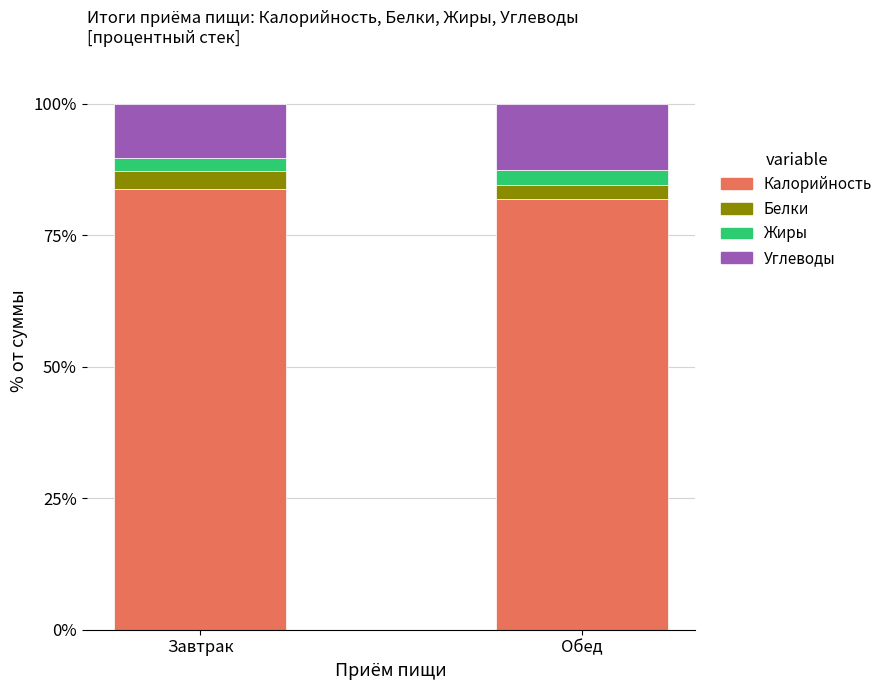

The Калорийность series shows 53.0 at Завтрак. True or false?

False